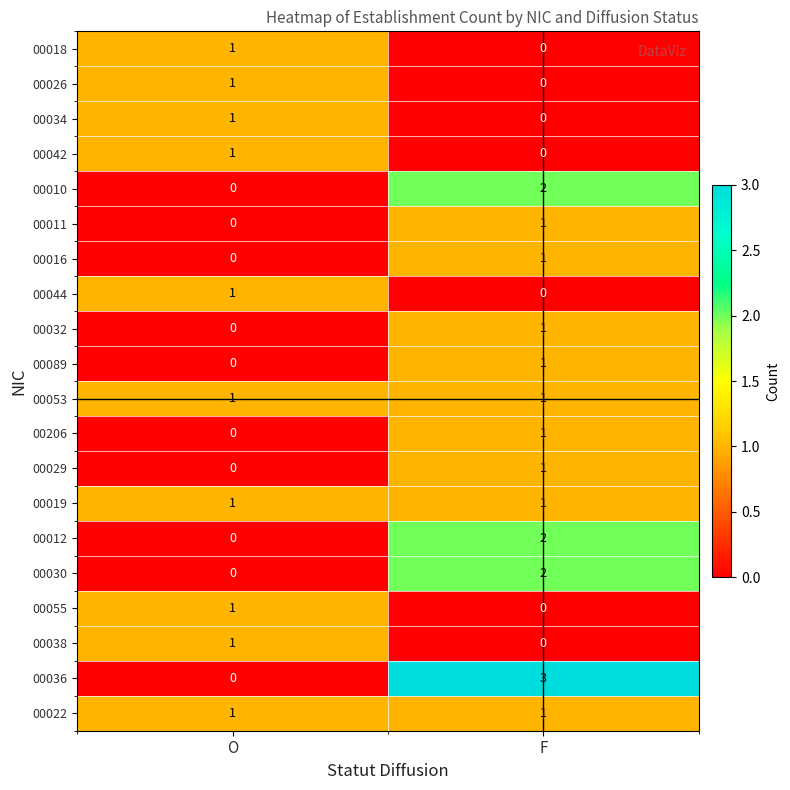

Is it true that 00042 equals -1 at F?

False